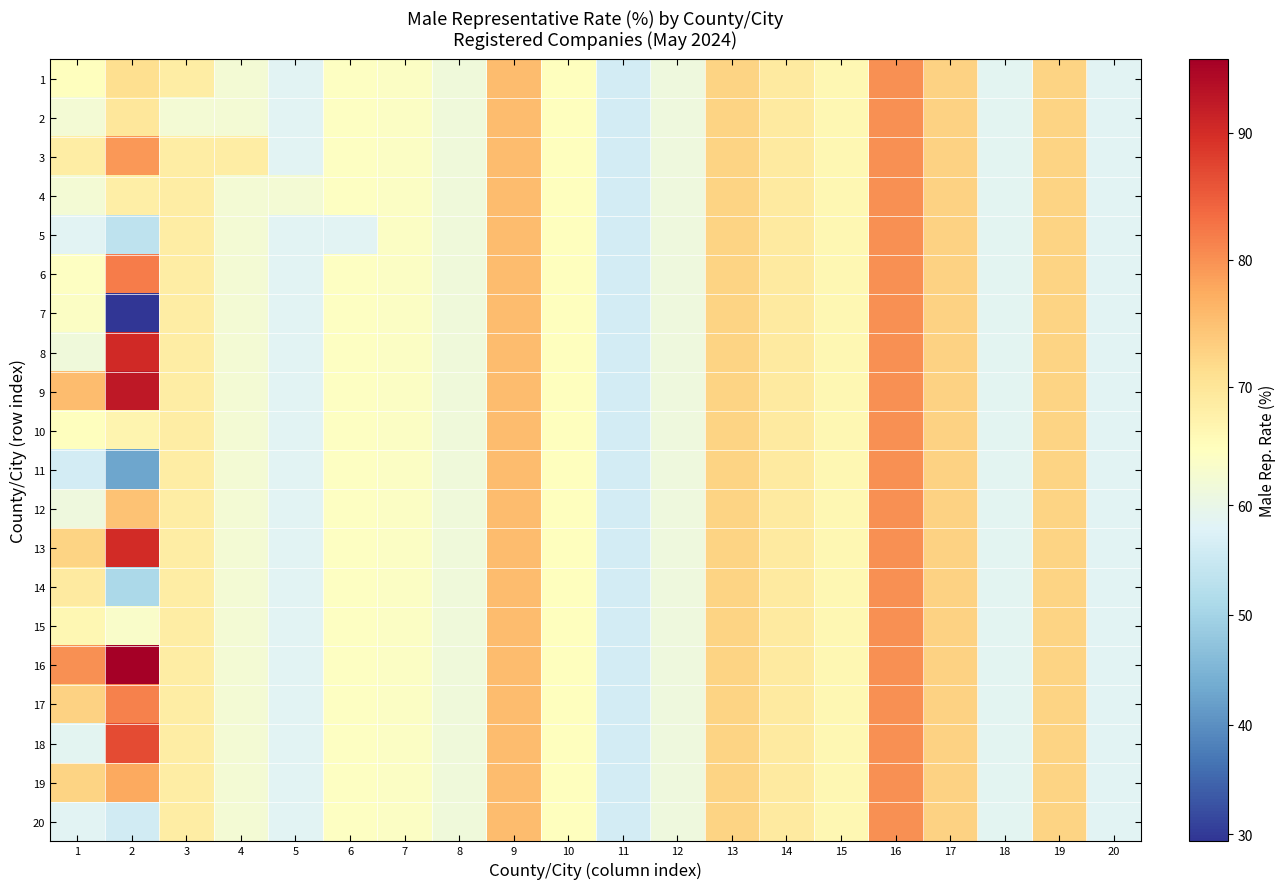

At 19, list the series in order from smallest to largest.

1, 2, 3, 4, 5, 6, 7, 8, 9, 10, 11, 12, 13, 14, 15, 16, 17, 18, 19, 20